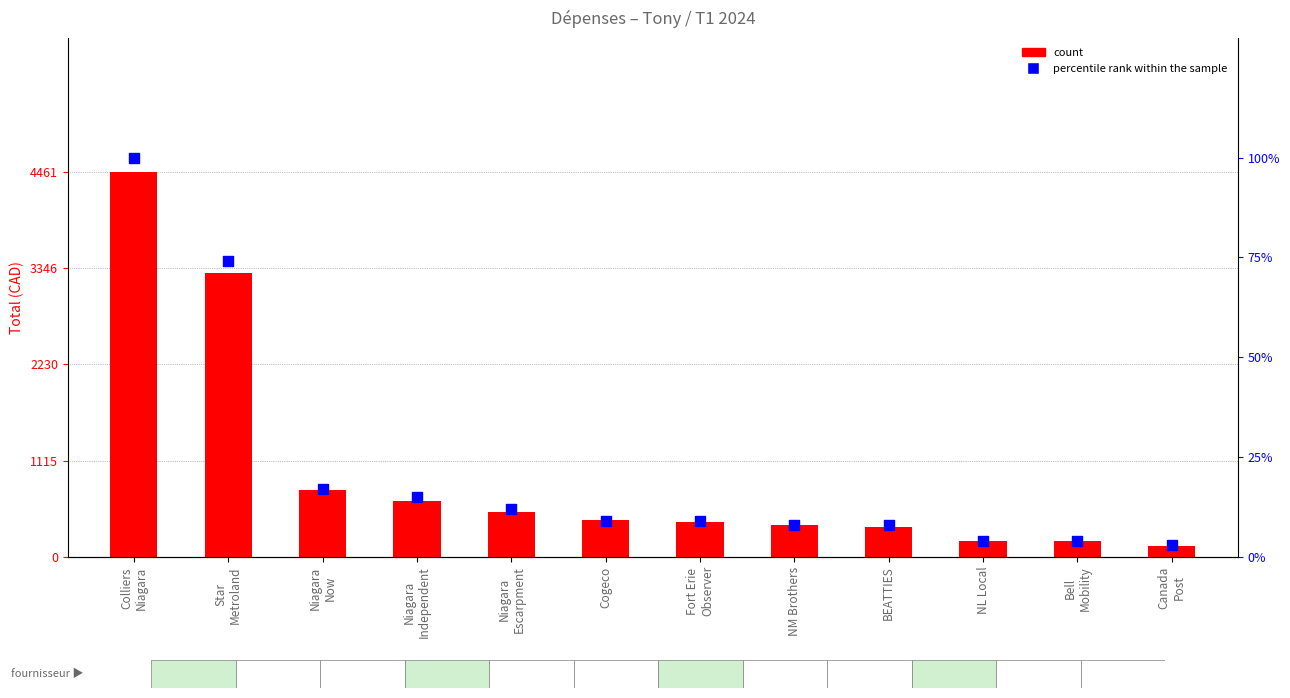

At how many categories does at least one series exceed 2374?

2